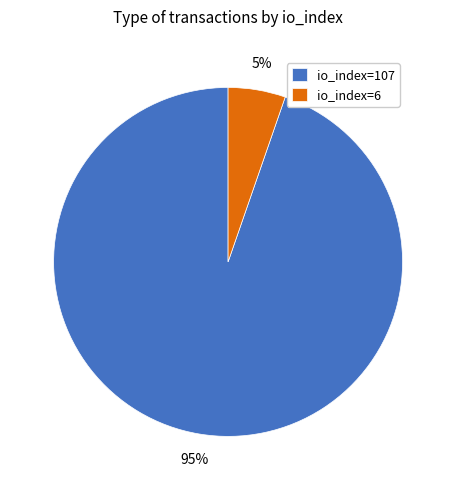

Rank the categories by value from highest to lowest.

io_index=107, io_index=6